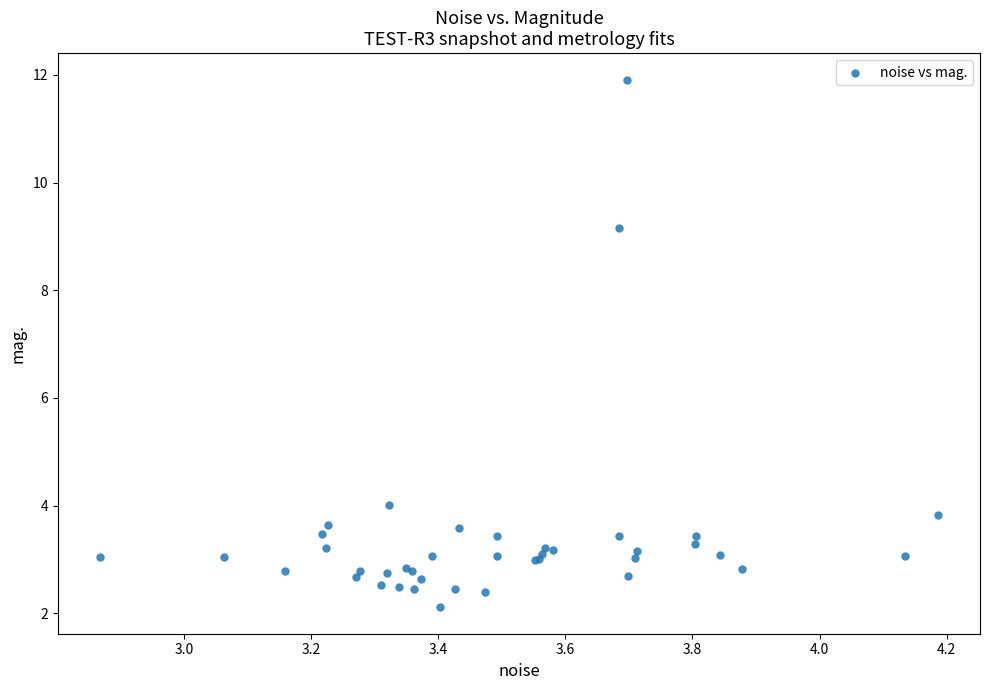

What Y value in the scatter plot is closest to 7?

9.2